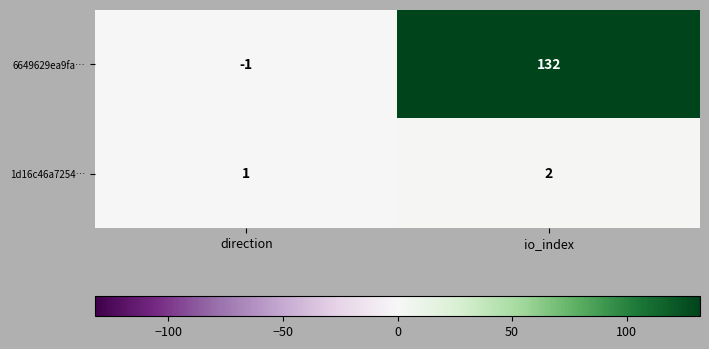

At how many categories does at least one series exceed 18?

1